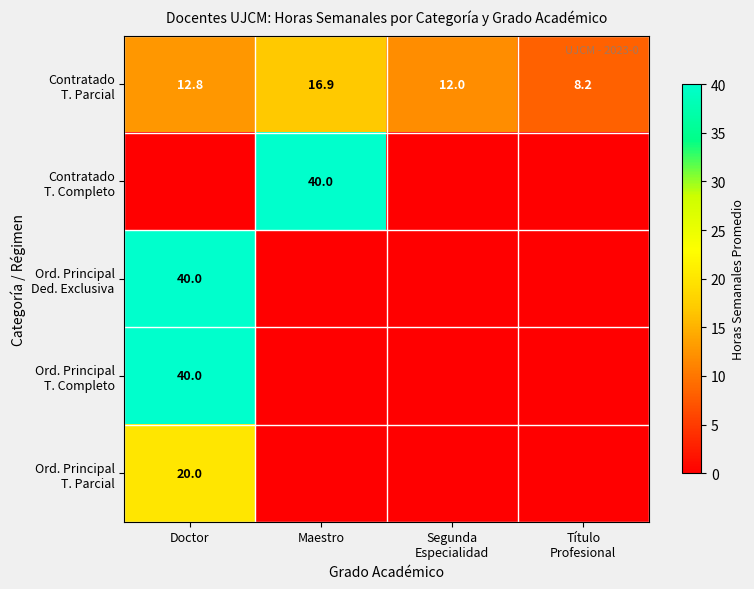

How many data points in Ord. Principal T. Completo are above 0?

1